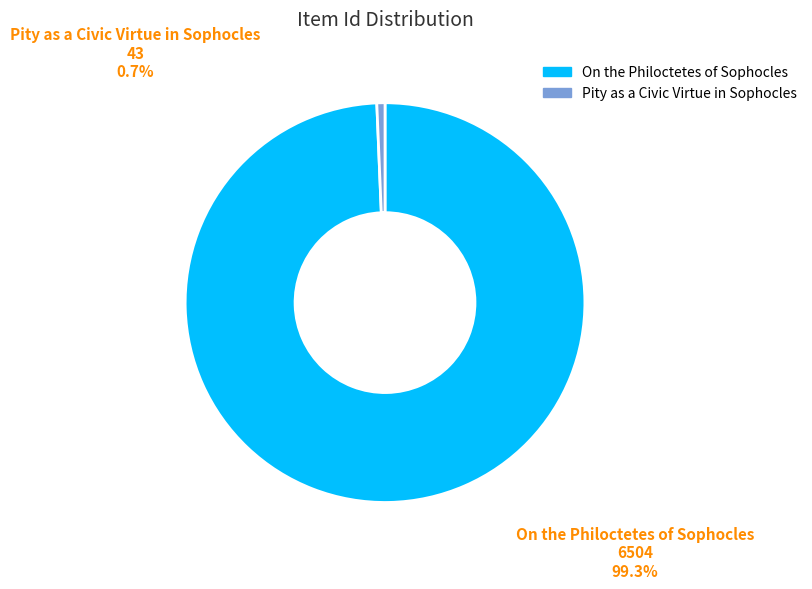

Which category has the smallest portion of the pie?

Pity as a Civic Virtue in Sophocles